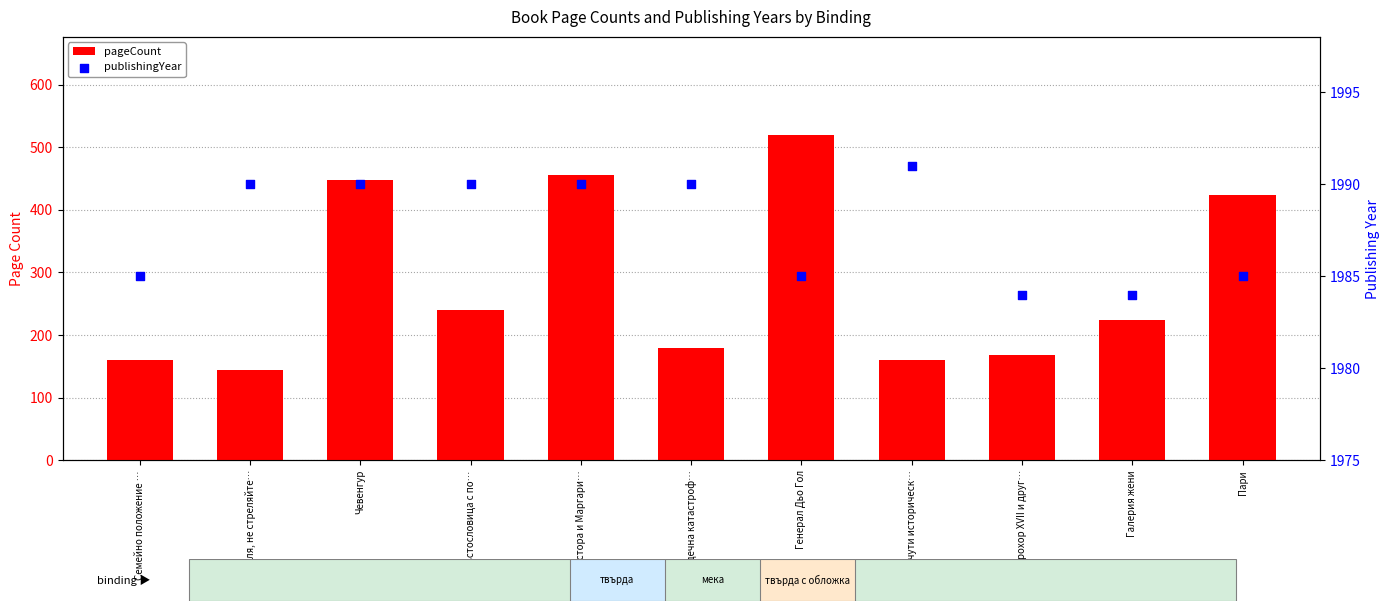

What is the total value across all series at Семейно положение …?

2145